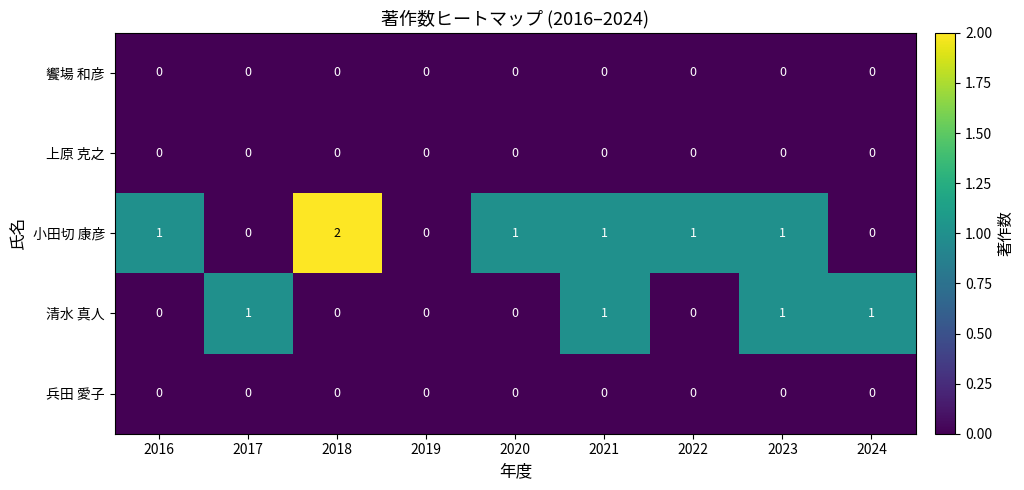

What is the maximum value shown in the chart?

2